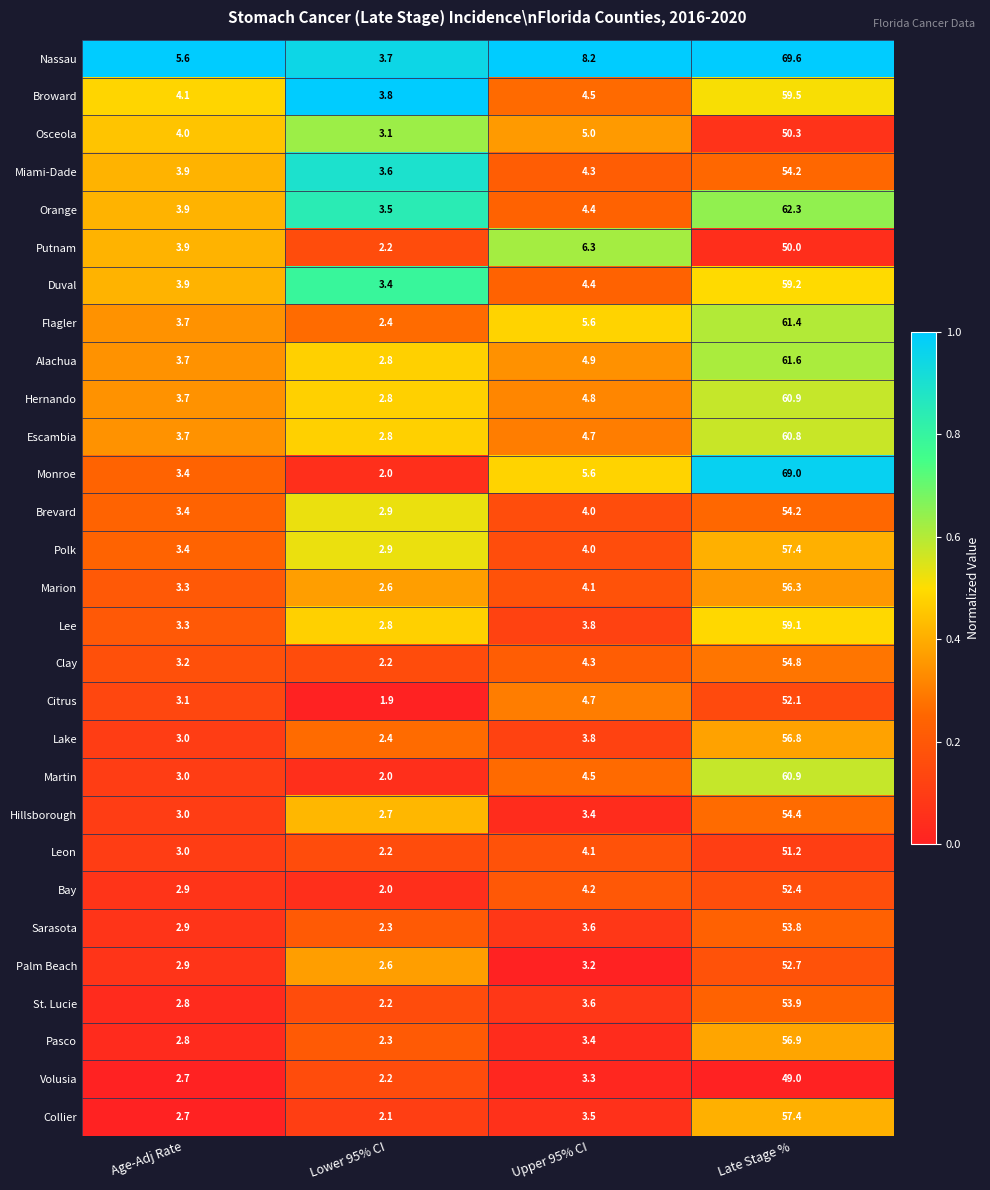

What is the difference between the second highest and minimum values in the Polk series?

1.1